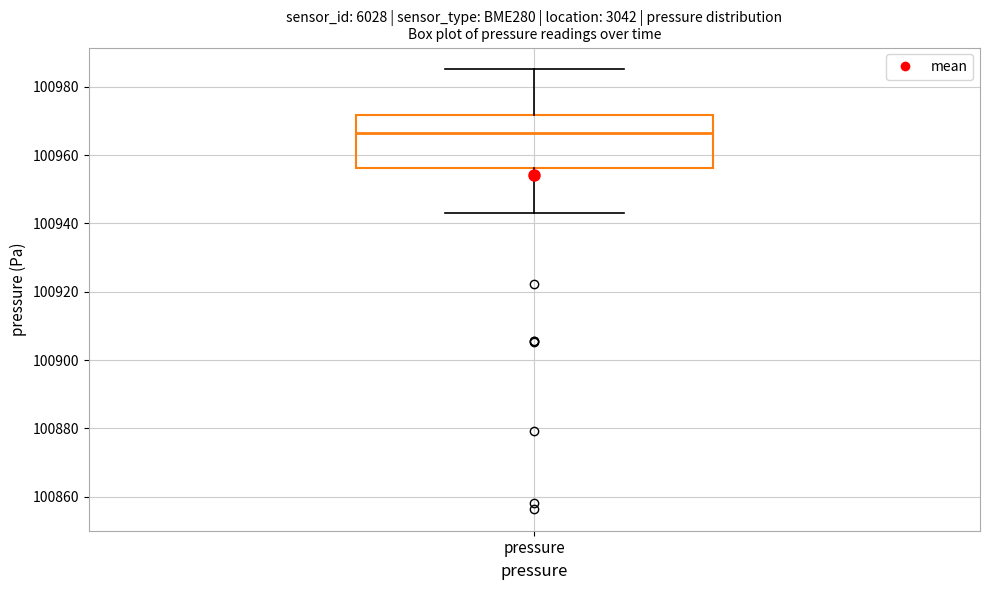

Where does the median line of the box for pressure sit on the y-axis? The values are not printed on the chart, so give them approximately, as read against the axis.

100966